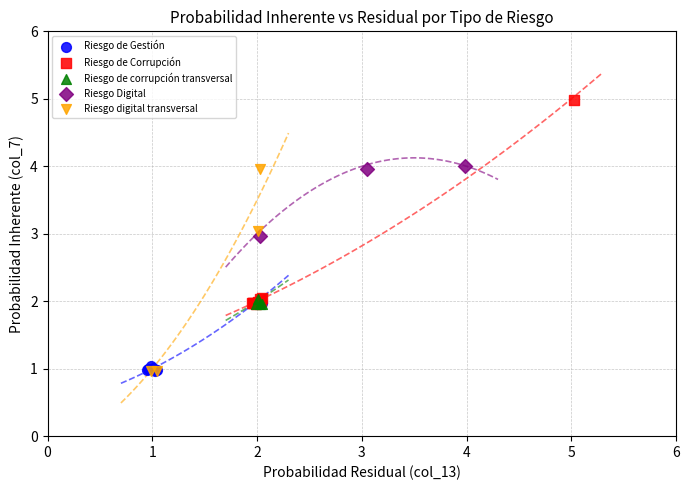

Which series contains the highest Y value?

Riesgo de Corrupción